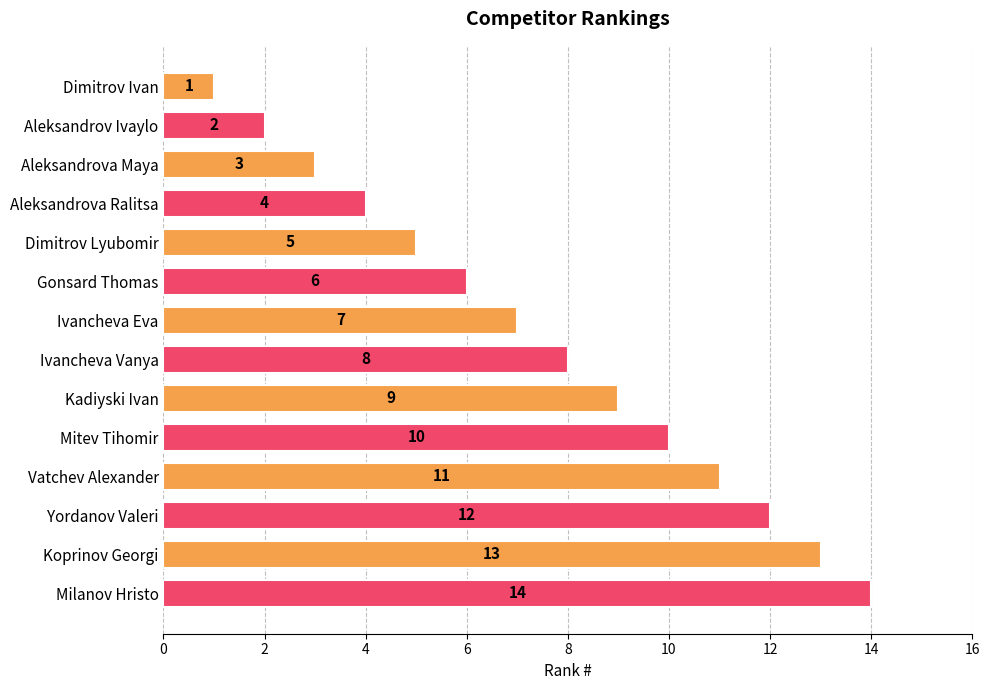

The value at Aleksandrova Maya is 3. True or false?

True